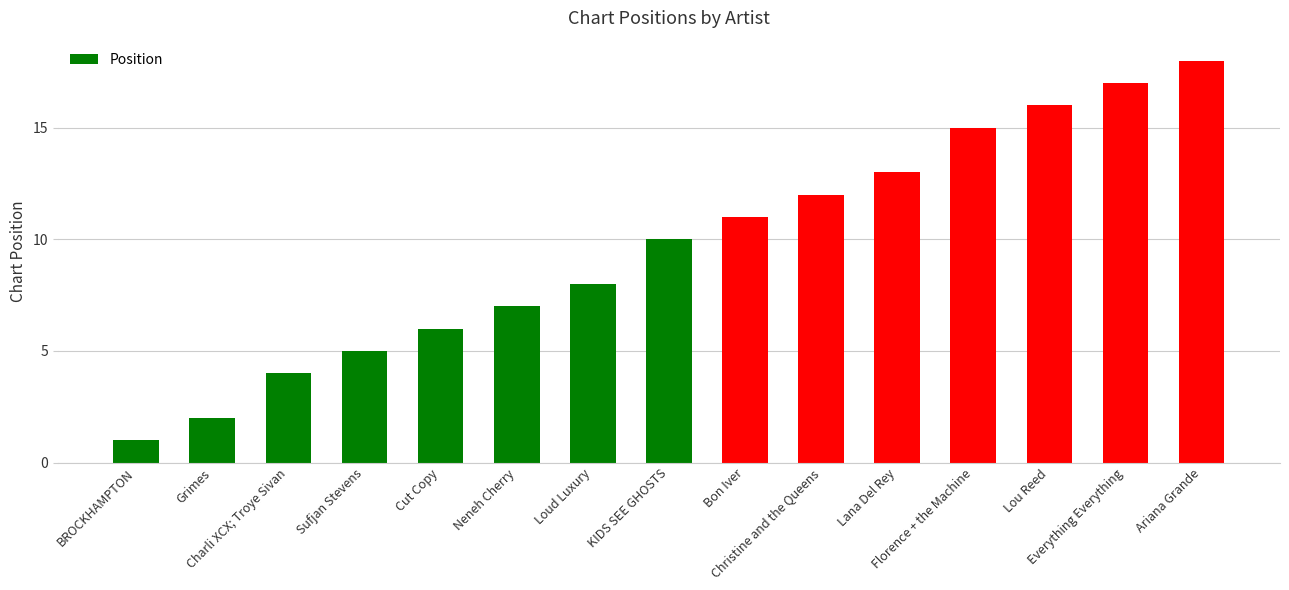

What is the difference between the values at Everything Everything and KIDS SEE GHOSTS?

7